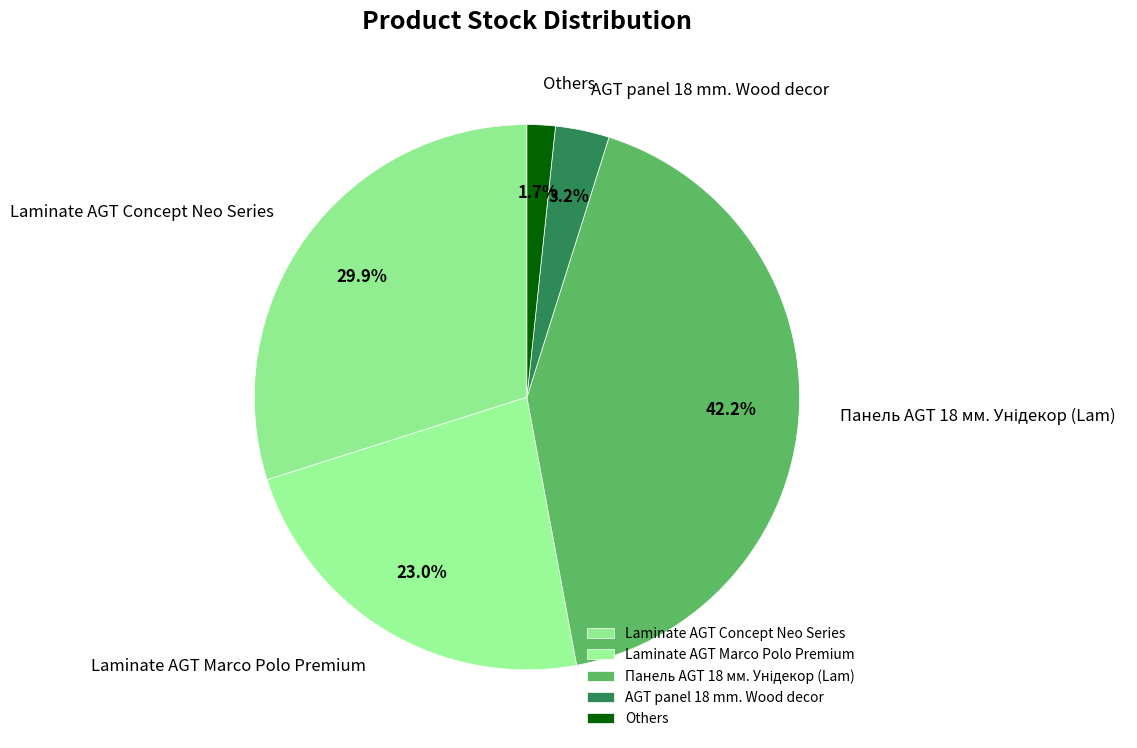

What is the total percentage of Laminate AGT Marco Polo Premium and Others?

24.7%